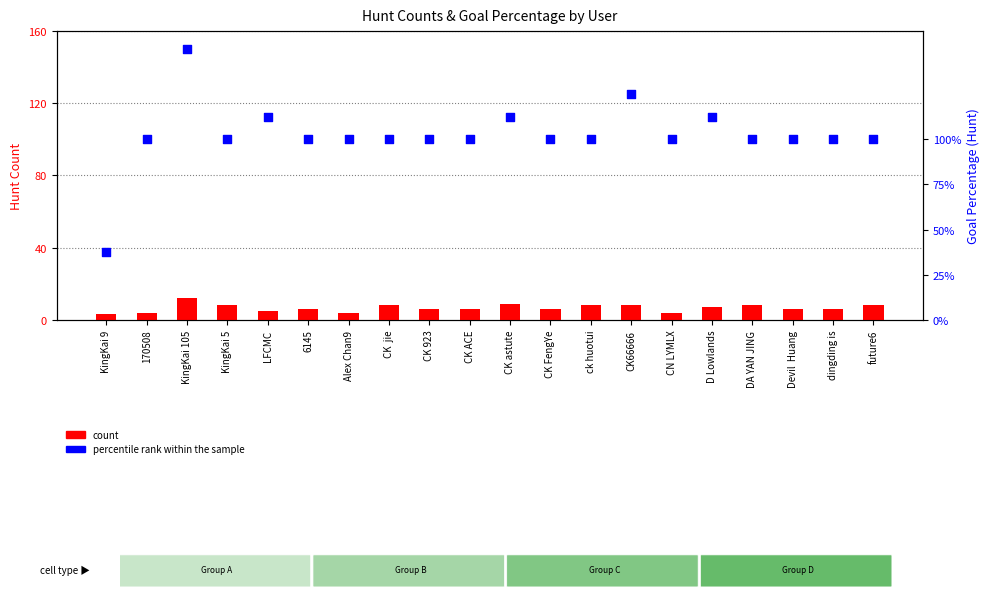

At how many categories does at least one series exceed 104?

5